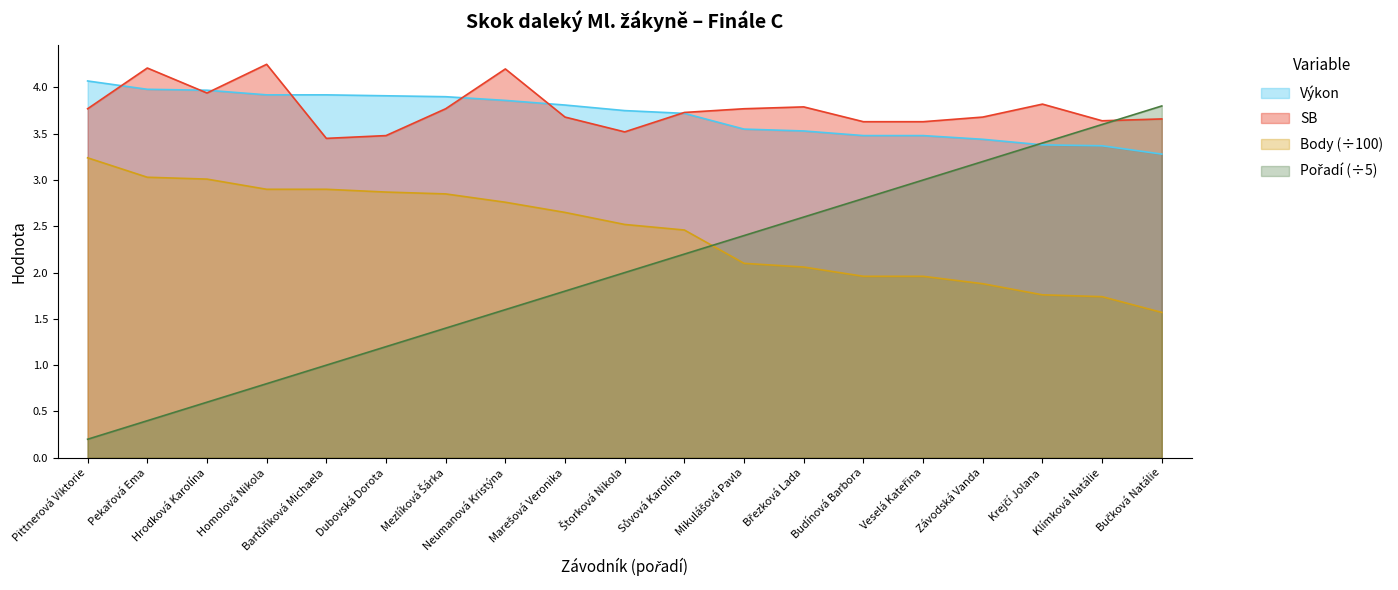

At which label does Body reach its peak?

Pittnerová Viktorie